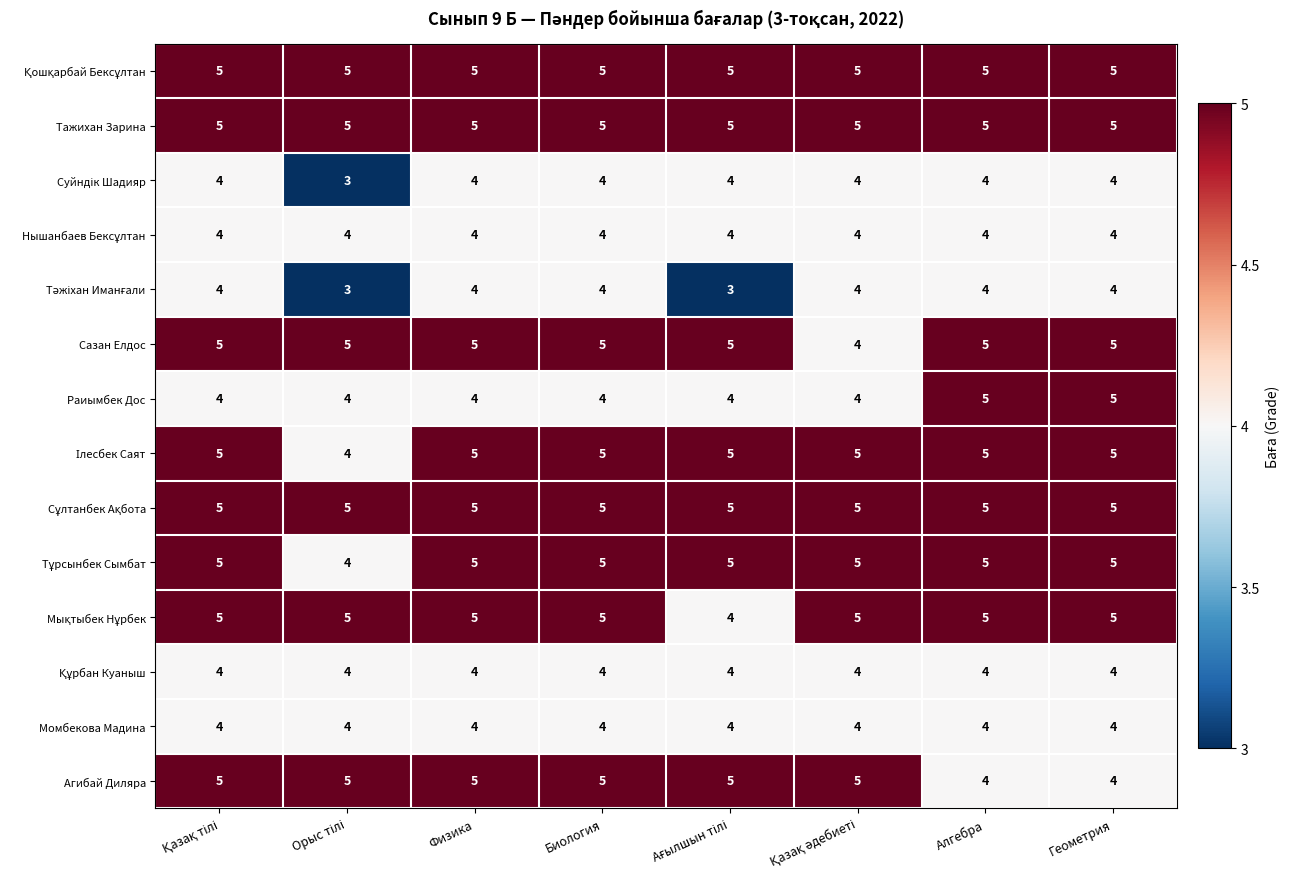

At how many categories does at least one series exceed 3?

8